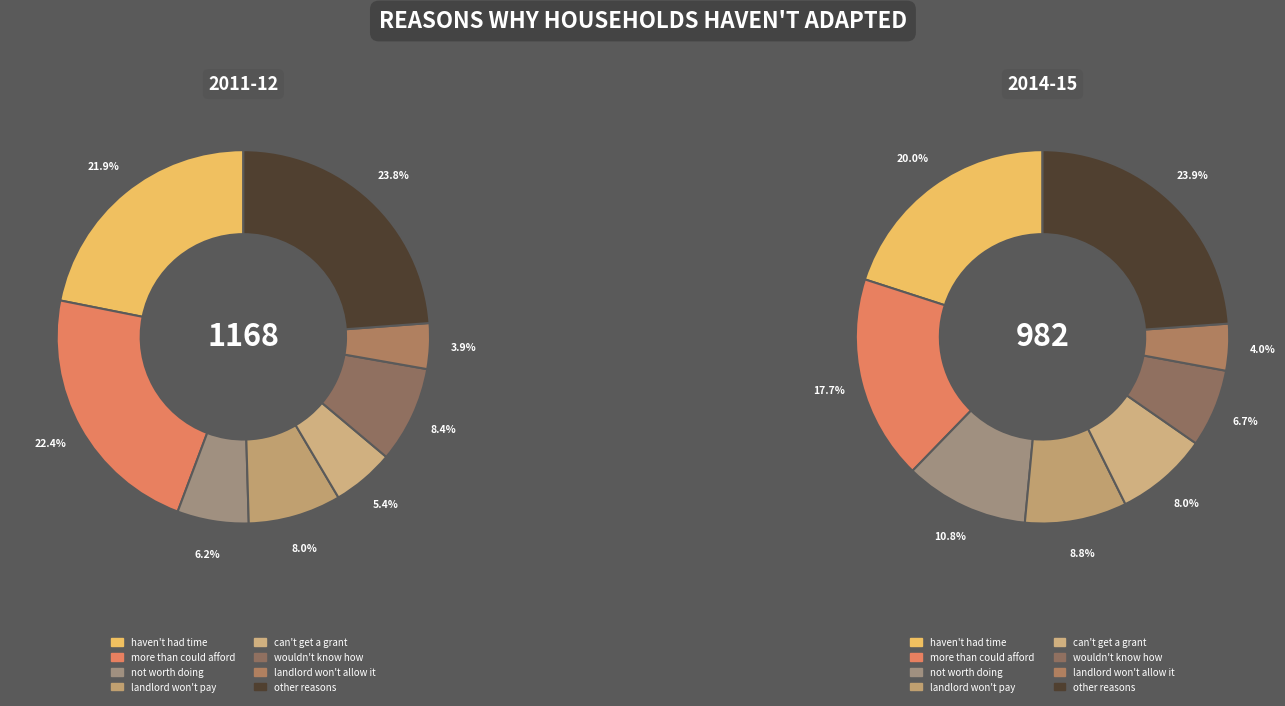

To the nearest percent, what is the combined percentage of landlord won't allow it and other reasons?

28%